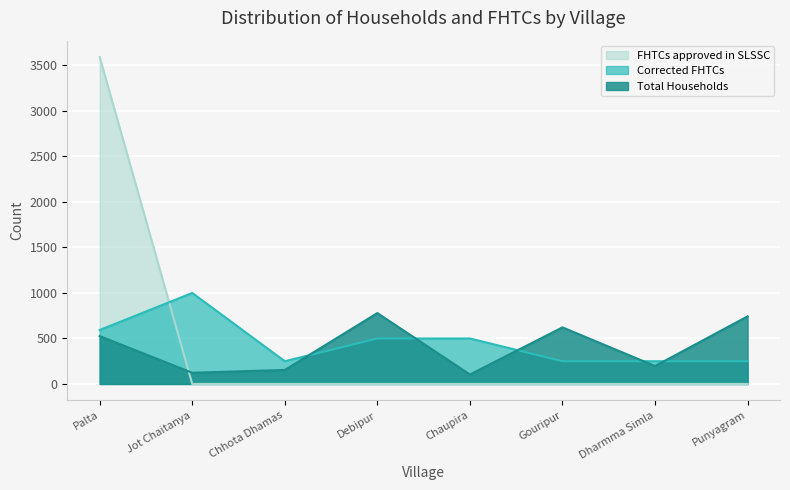

The Total Households series shows 154 at Chhota Dhamas. True or false?

True